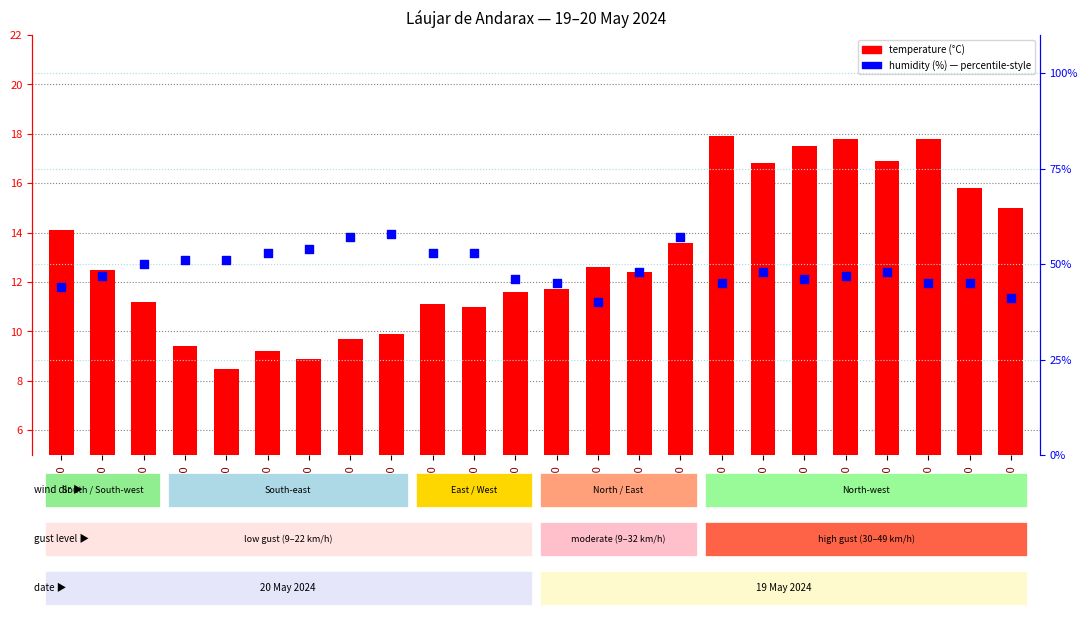

Which series has the widest spread of Y values?

humidity (%)